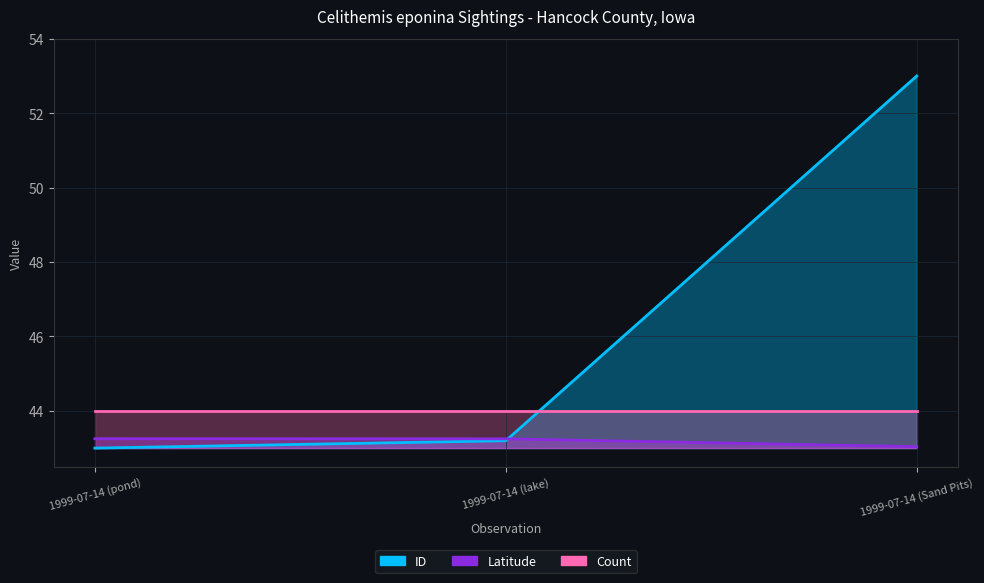

The value of Latitude at 1999-07-14 (pond) is 43.3. True or false?

True